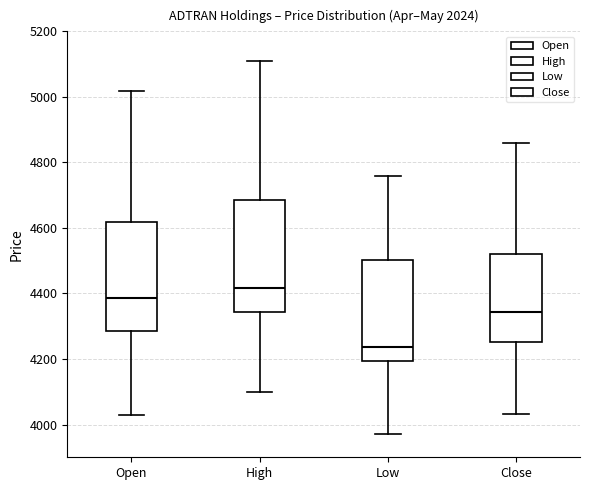

Which box has the lowest median line?

Low